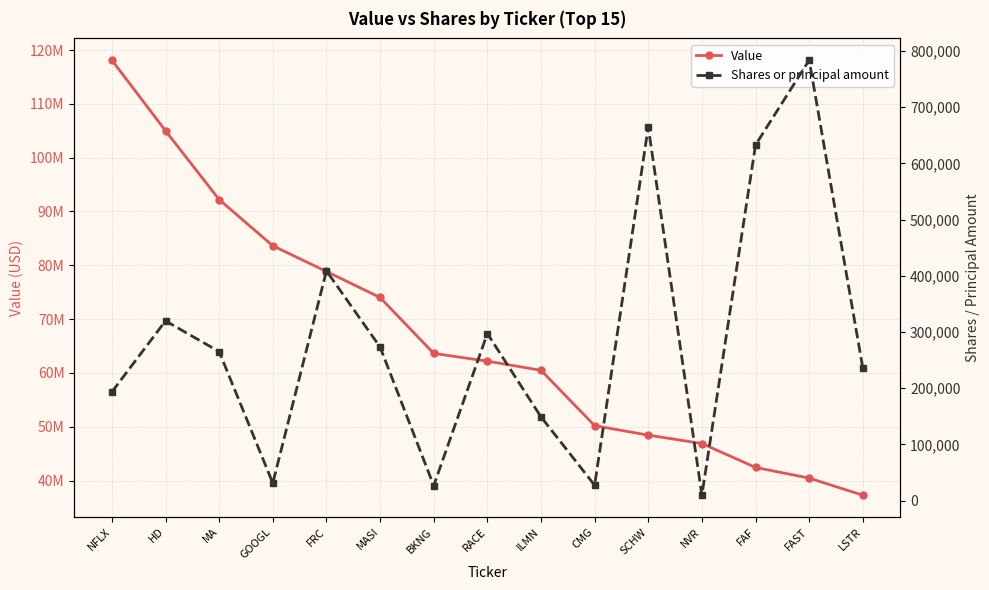

Which series changed the most between BKNG and SCHW?

Value